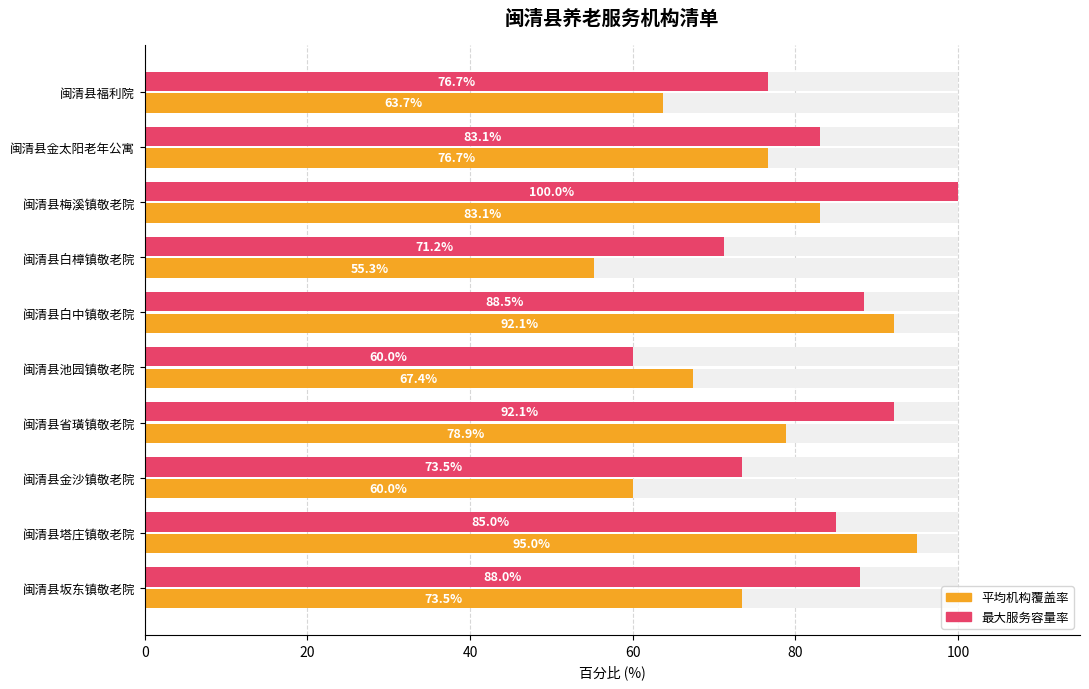

How many groups of bars are there?

10